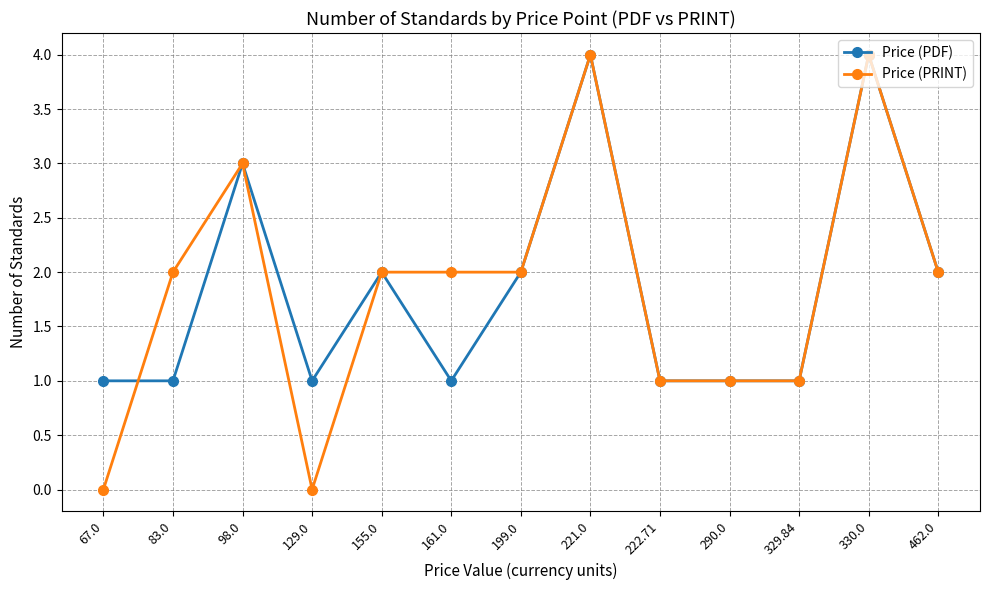

What is the label of the 10th point from the left?

290.0